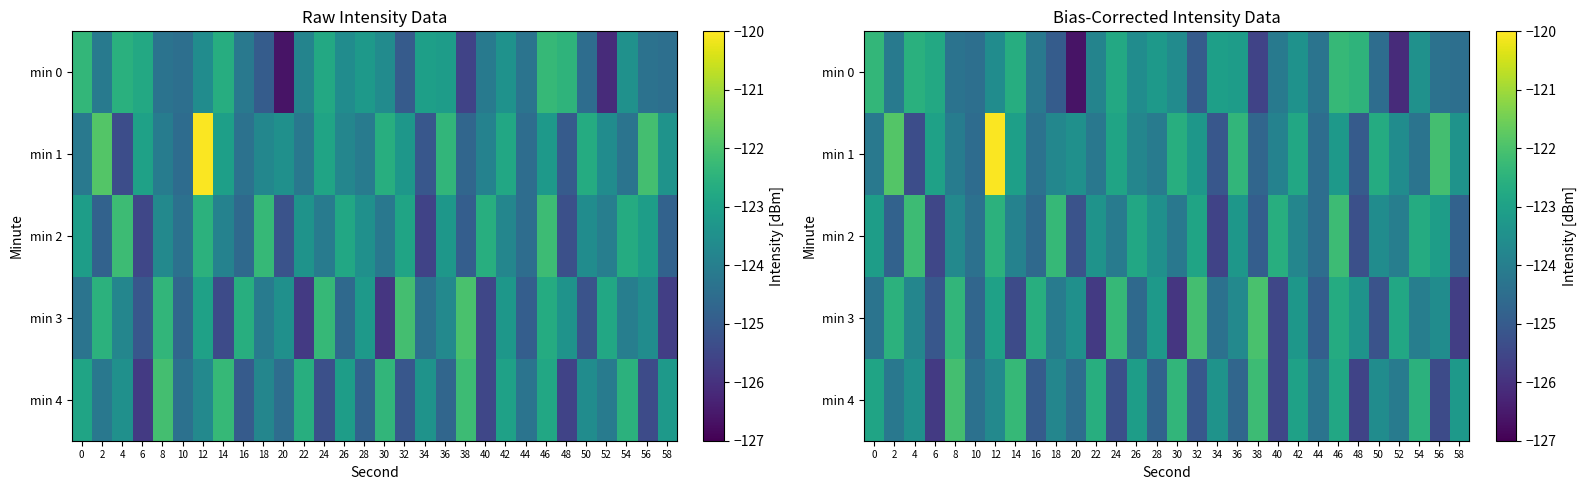

What is the maximum value for min 0?

-122.3